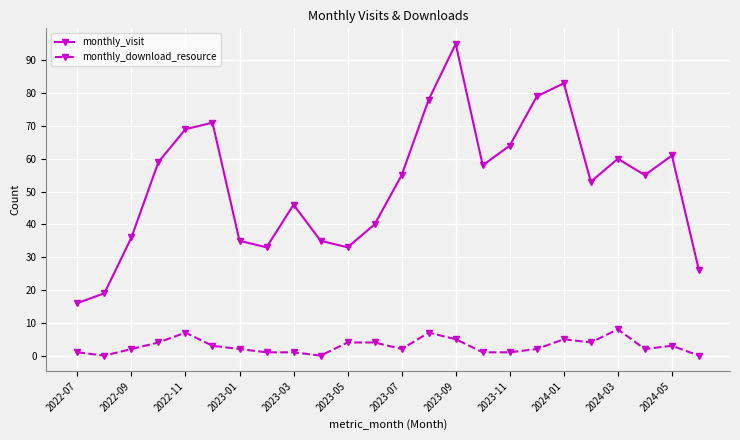

Which series has the widest spread of values?

monthly_visit